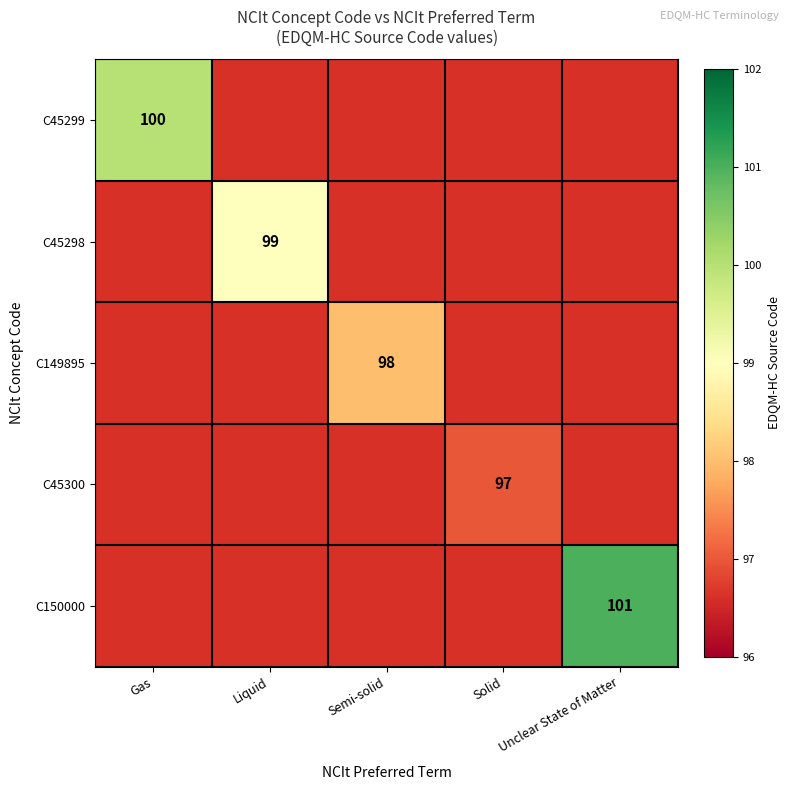

The C45298 series shows 31 at Liquid. True or false?

False